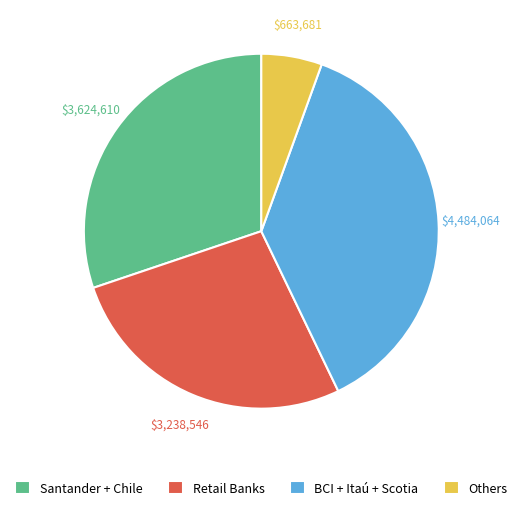

Is there any slice that represents more than half of the pie?

No